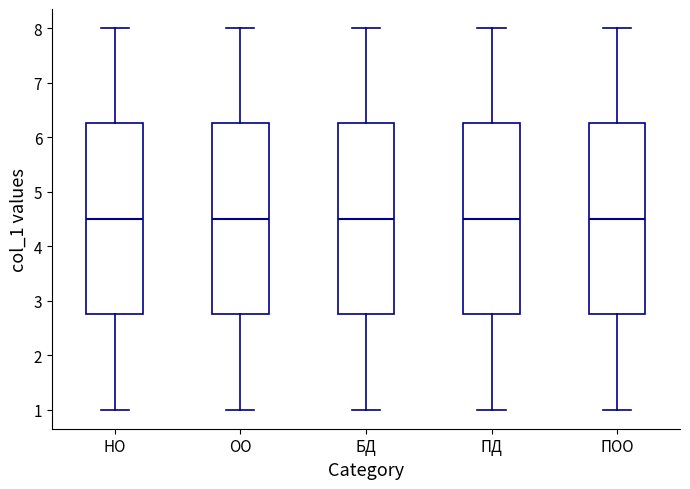

Reading left to right, read every box against the y-axis: the position of its median line, the range the box covers, and the ends of its whiskers. The values are not printed on the chart, so give them approximately, as read against the axis.

НО: median 4.5, box 2.8 to 6.3, whiskers 1.0 to 8.0
ОО: median 4.5, box 2.8 to 6.3, whiskers 1.0 to 8.0
БД: median 4.5, box 2.8 to 6.3, whiskers 1.0 to 8.0
ПД: median 4.5, box 2.8 to 6.3, whiskers 1.0 to 8.0
ПОО: median 4.5, box 2.8 to 6.3, whiskers 1.0 to 8.0